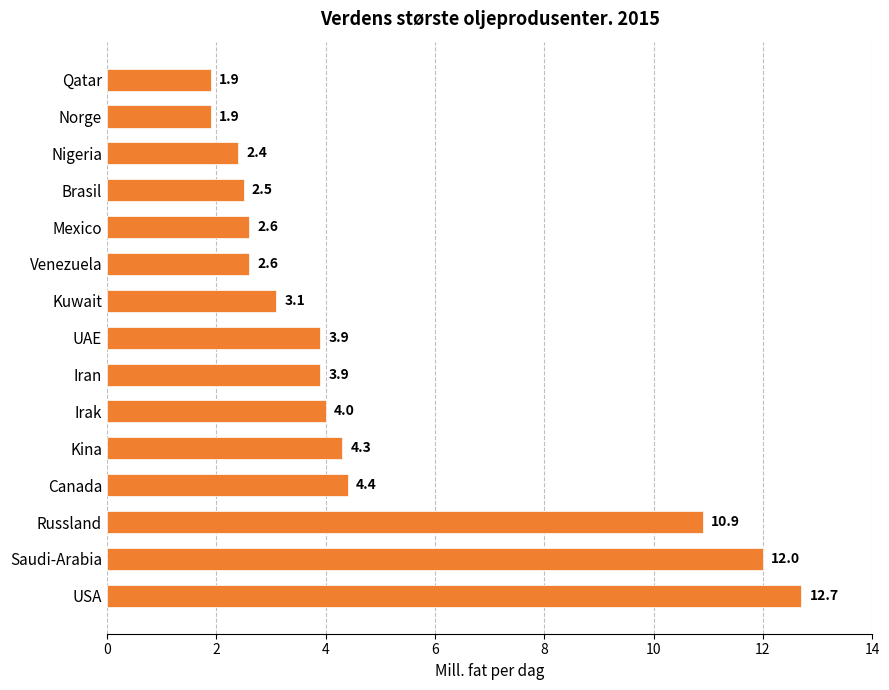

Is it true that the value at UAE is 5.5?

False